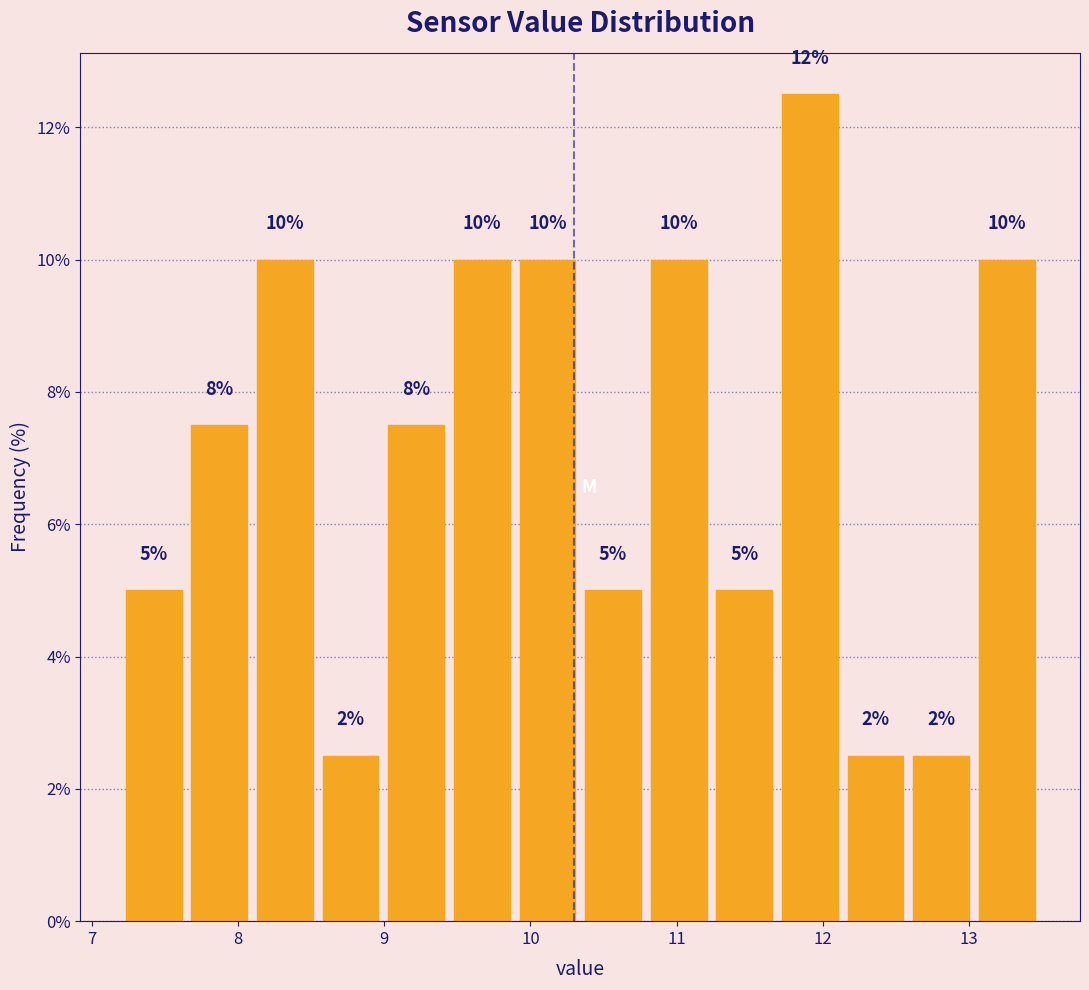

Which range on the x-axis has the tallest bar?

11.7 to 12.1